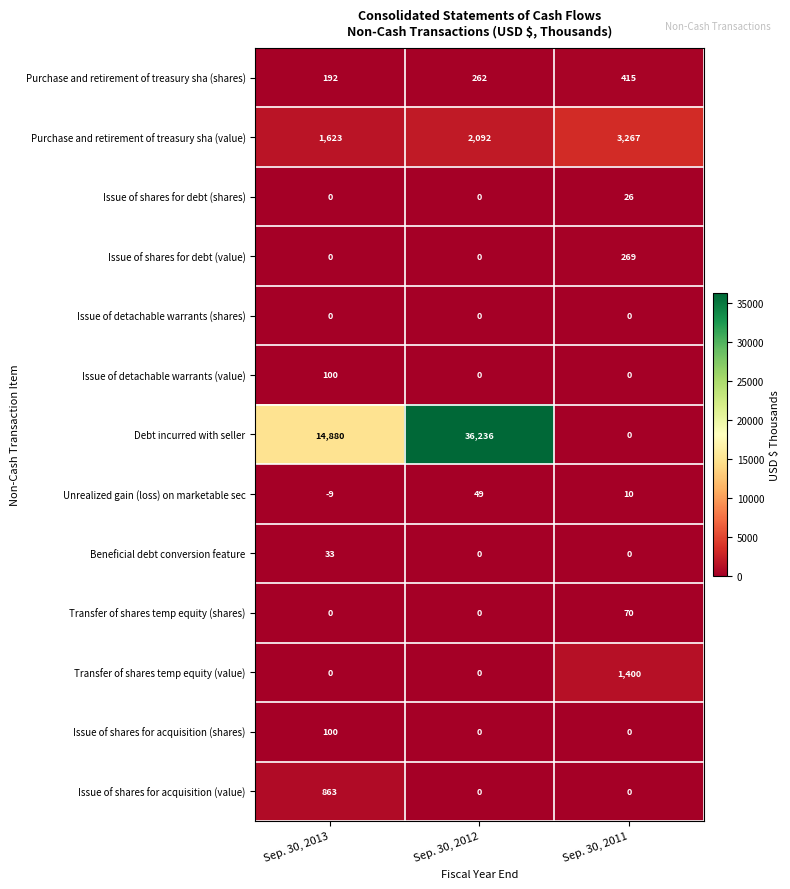

Rank the categories by Purchase and retirement of treasury sha (shares) value from lowest to highest.

Sep. 30, 2013, Sep. 30, 2012, Sep. 30, 2011